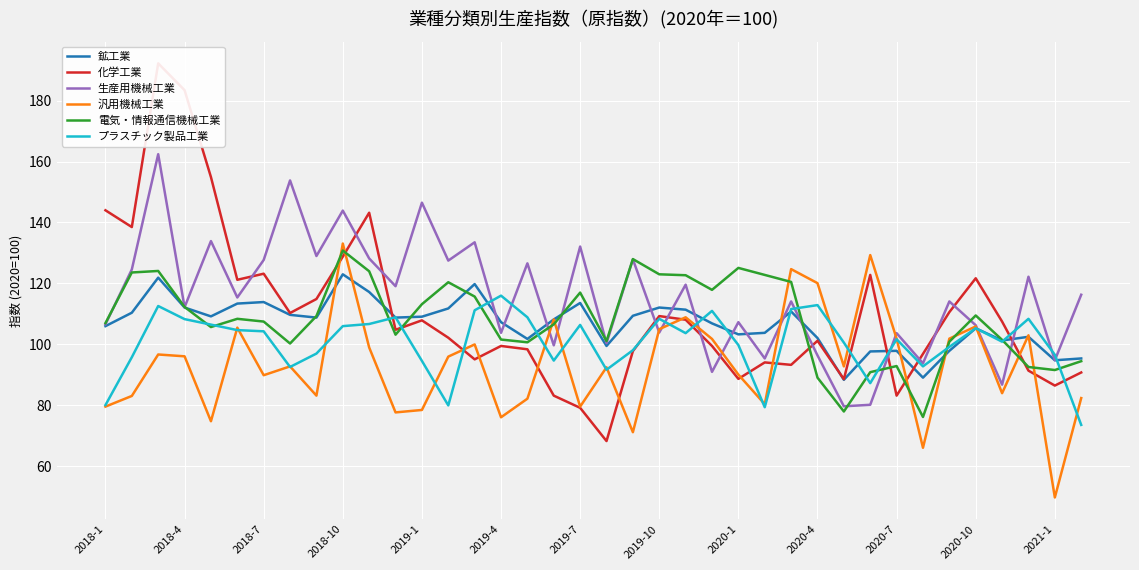

The value of 電気・情報通信機械工業 at 2018-1 is 172.2. True or false?

False